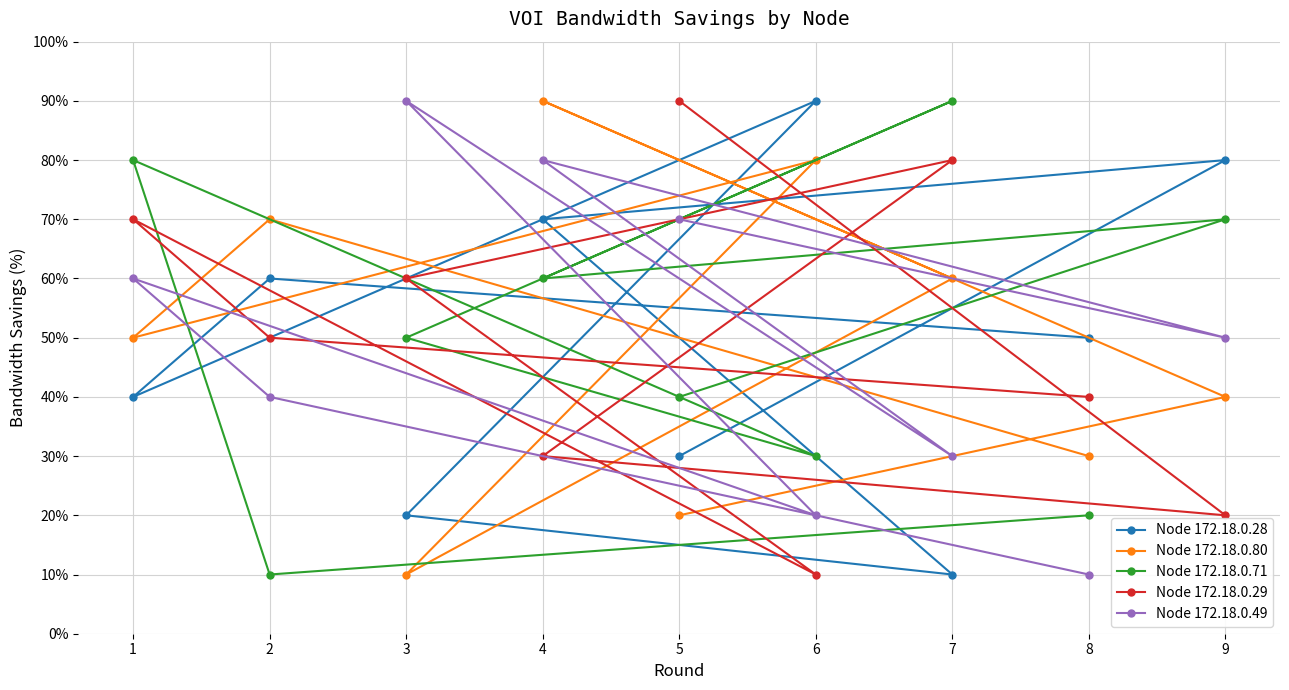

In Node 172.18.0.49, how many points are higher than both neighbors (excluding endpoints)?

3